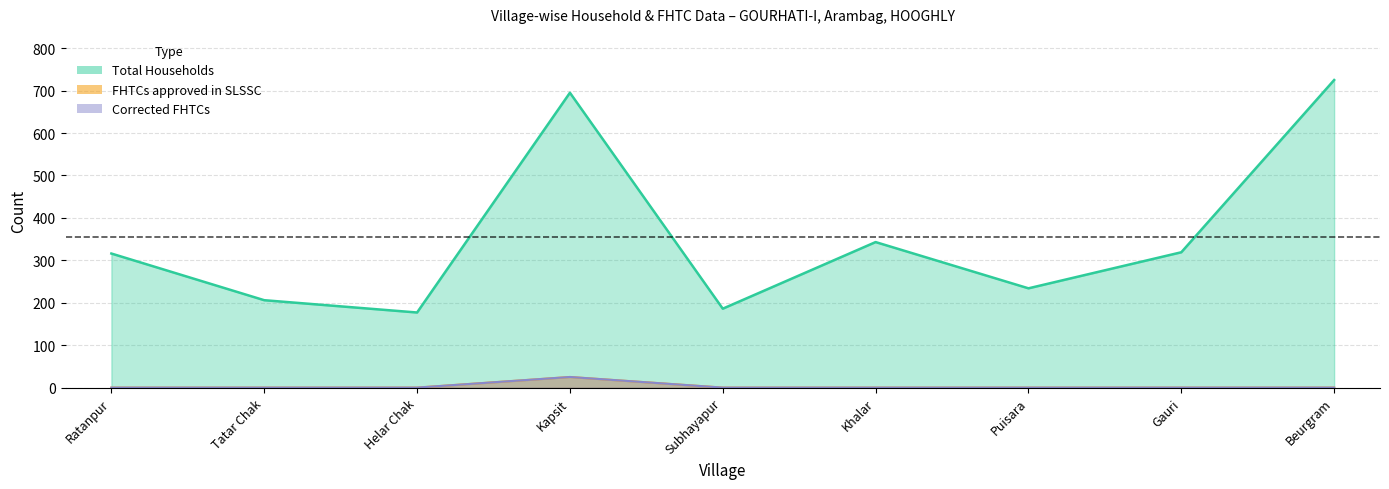

True or false: FHTCs approved in SLSSC and Corrected FHTCs cross at least once.

False